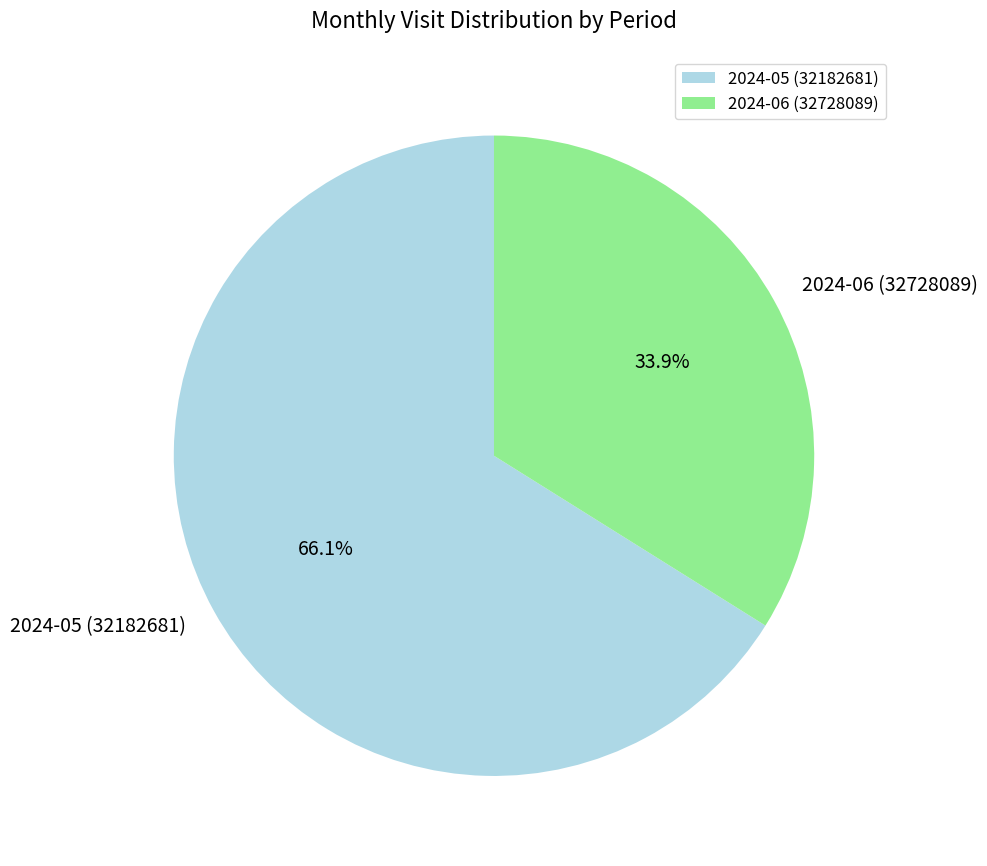

Rank the categories by value from highest to lowest.

2024-05 (32182681), 2024-06 (32728089)